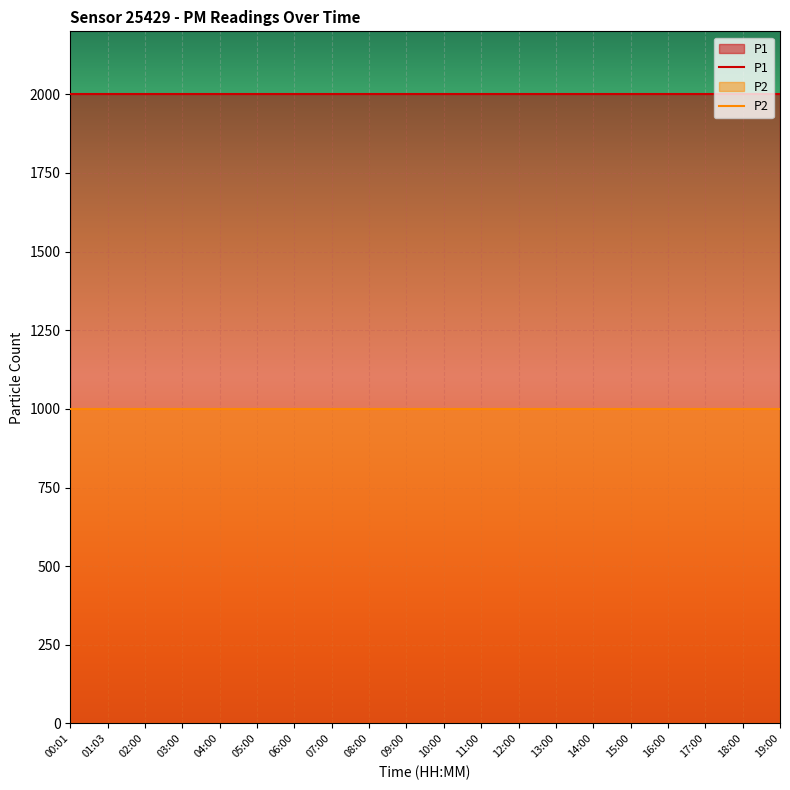

True or false: P2 has more than 2 interior local peaks.

False